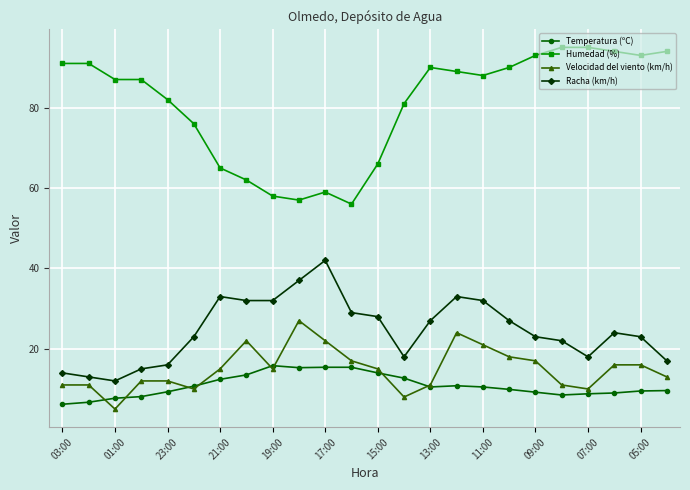

True or false: Velocidad del viento (km/h) and Humedad (%) intersect in this chart.

False